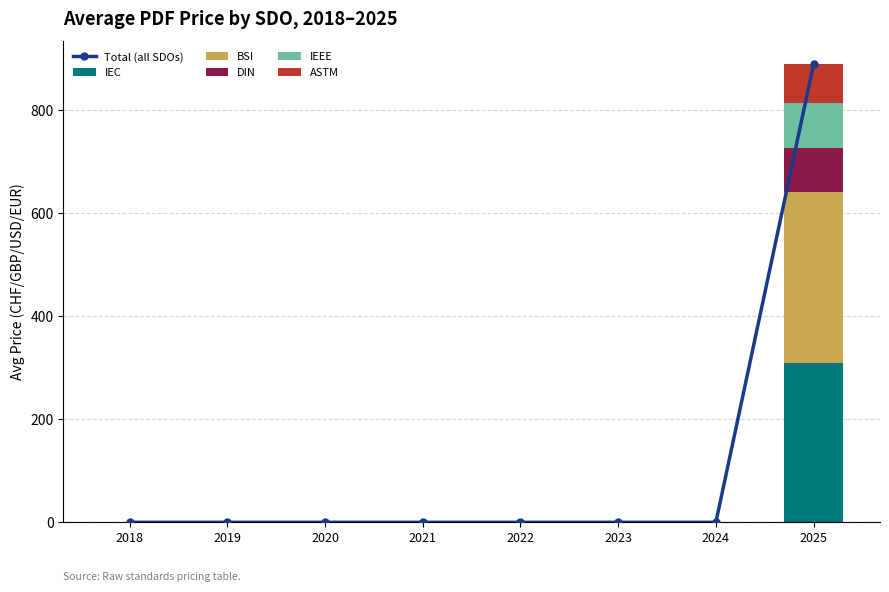

Is it true that IEC equals 0.0 at 2022?

True